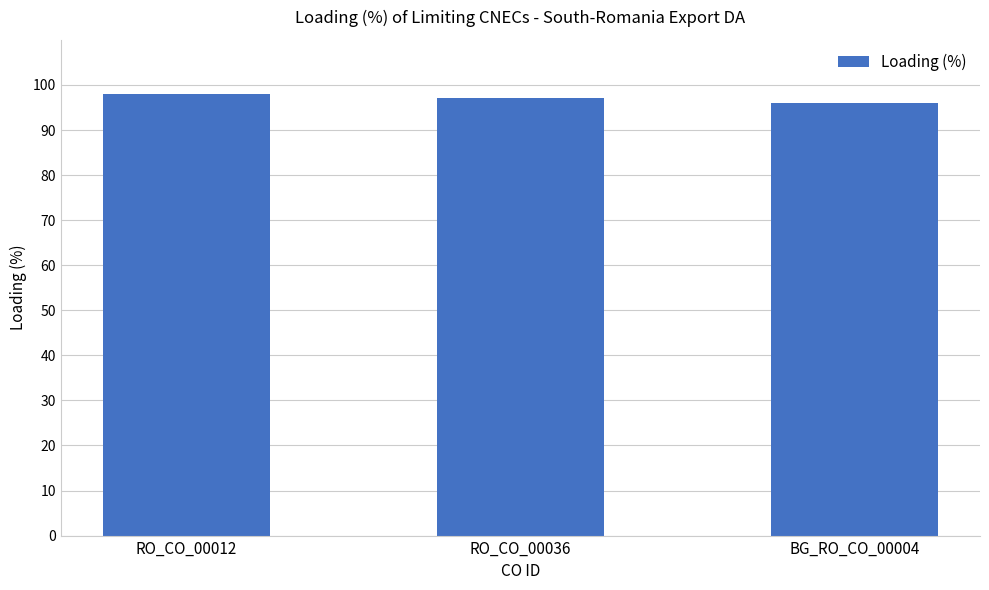

Which category has the lowest value across all series?

BG_RO_CO_00004